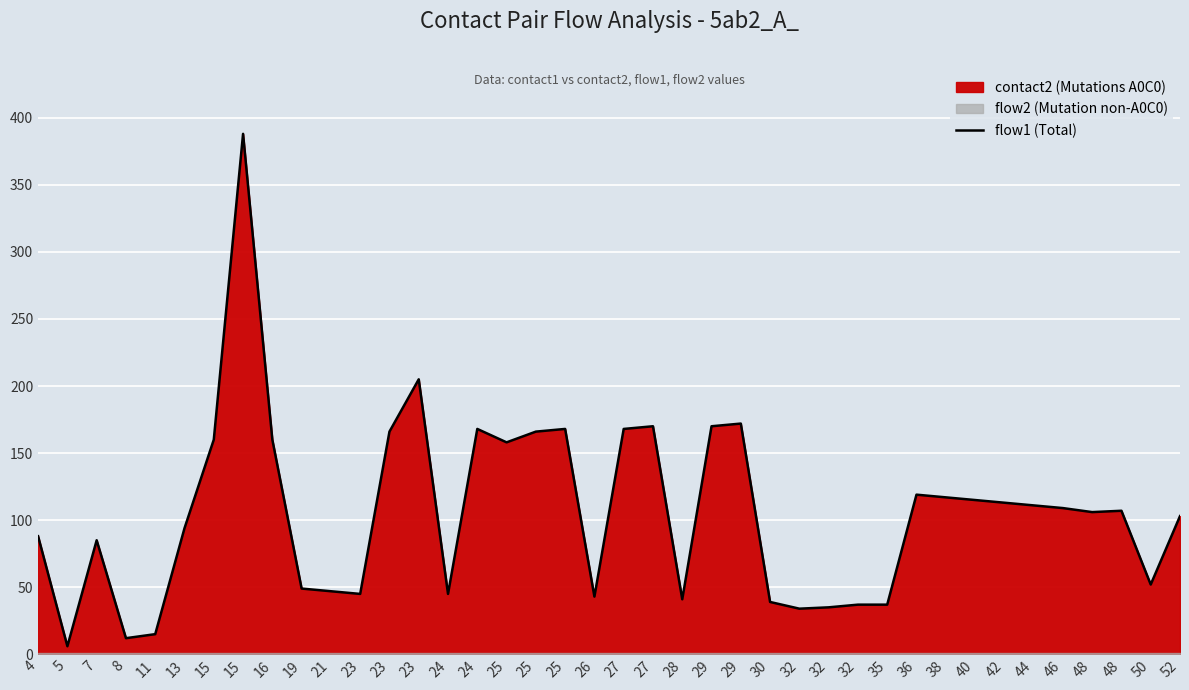

Is it true that the value at 30 is 20?

False